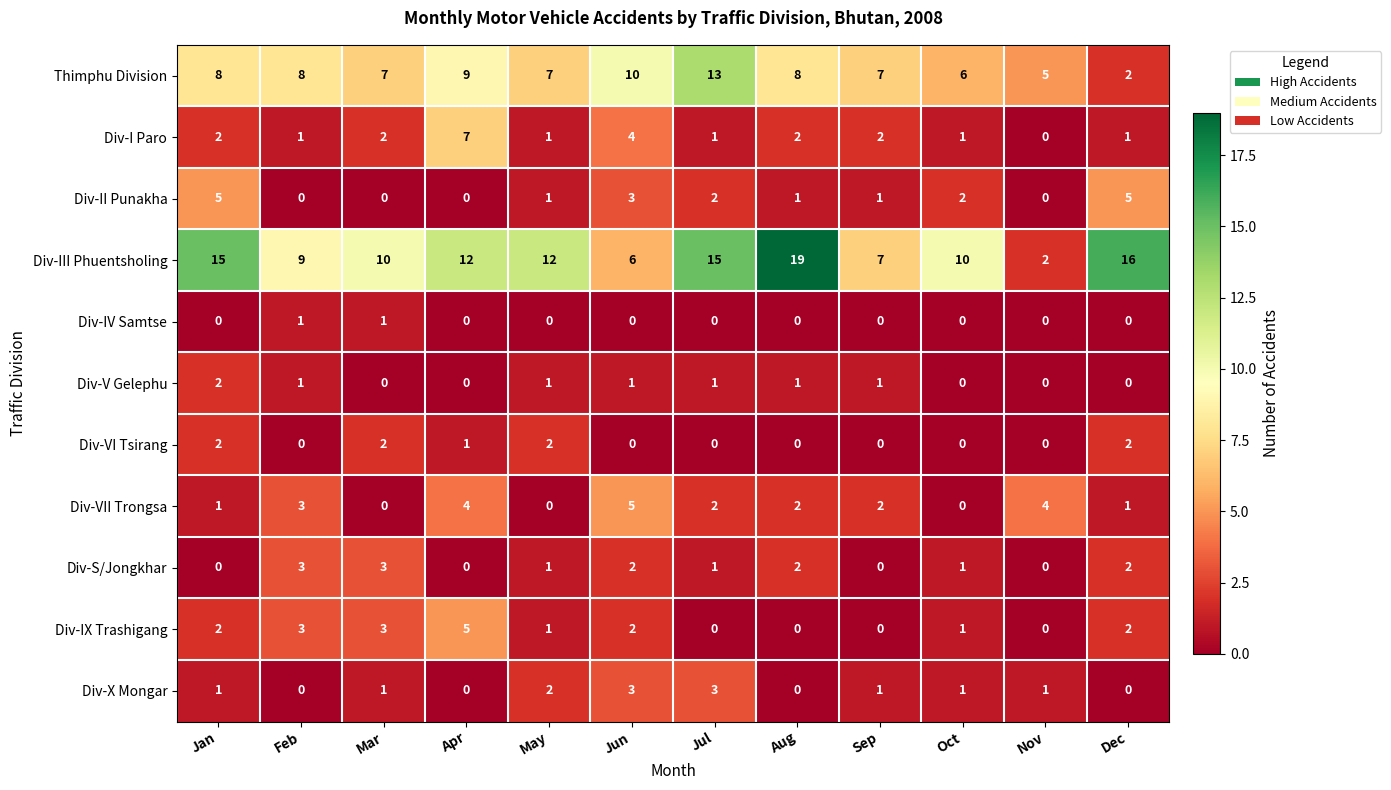

Between Nov and Dec, which series saw the biggest shift?

Div-III Phuentsholing